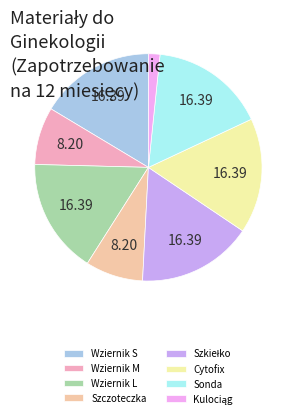

What is the ratio of the value at Wziernik L to the value at Wziernik M?

2.0